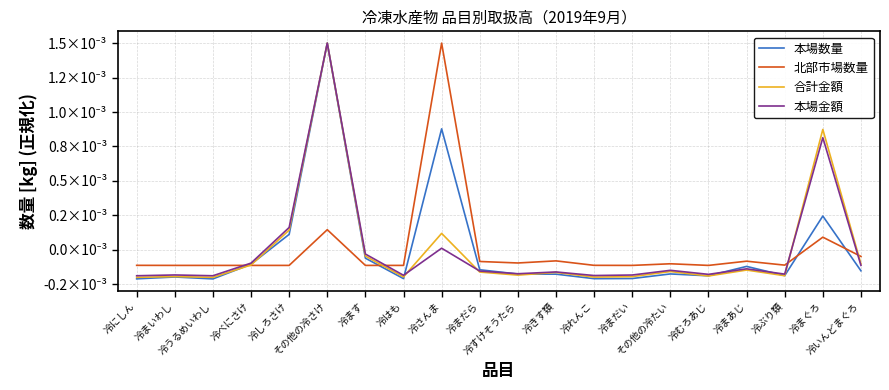

Is this an area chart (filled region under the line)?

No